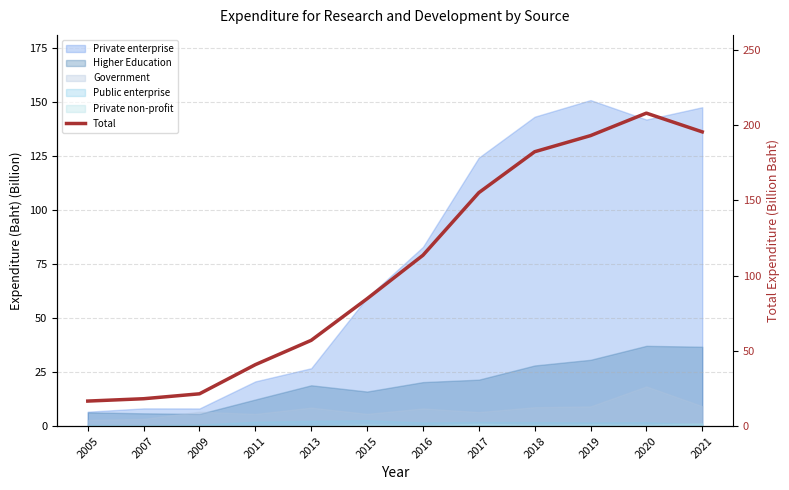

What is the greatest value displayed?

208.0